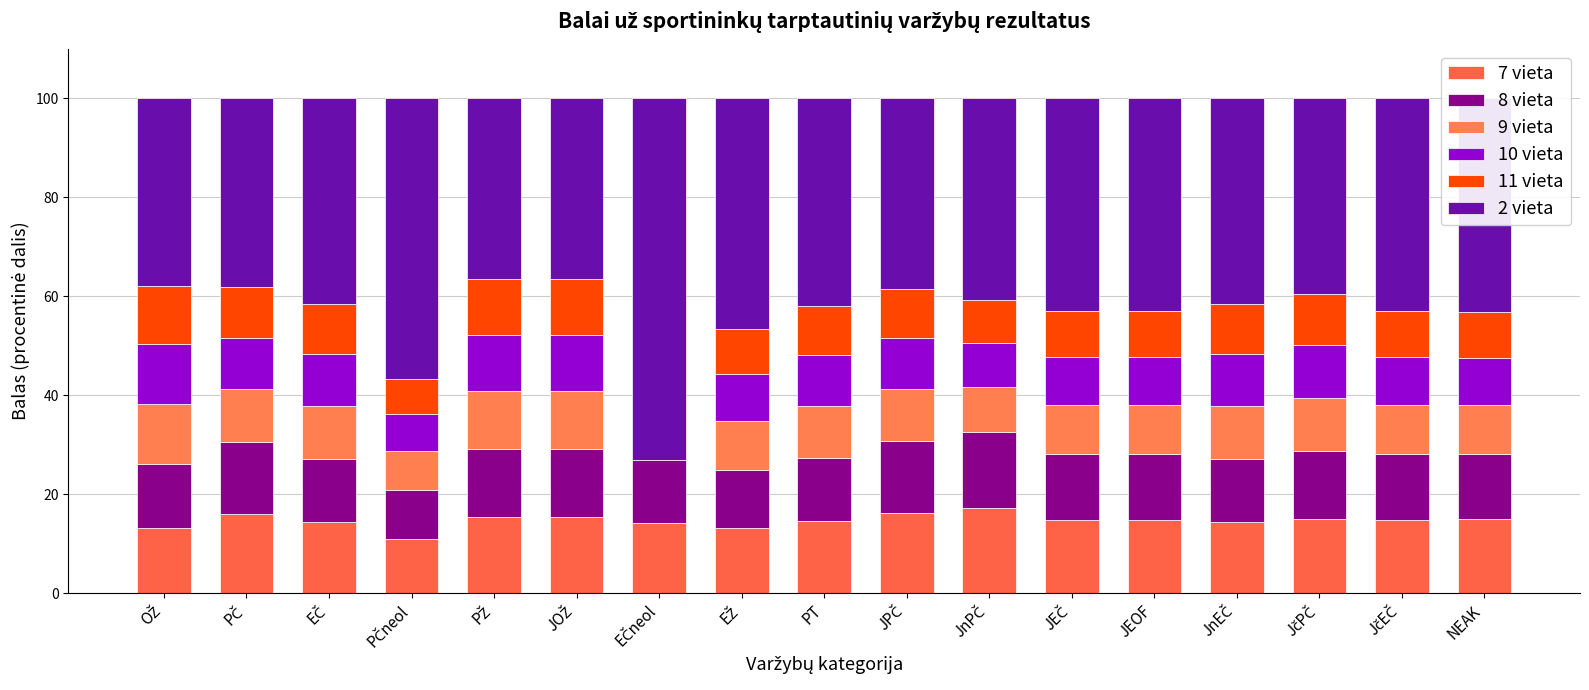

How many data points does each series have?

17